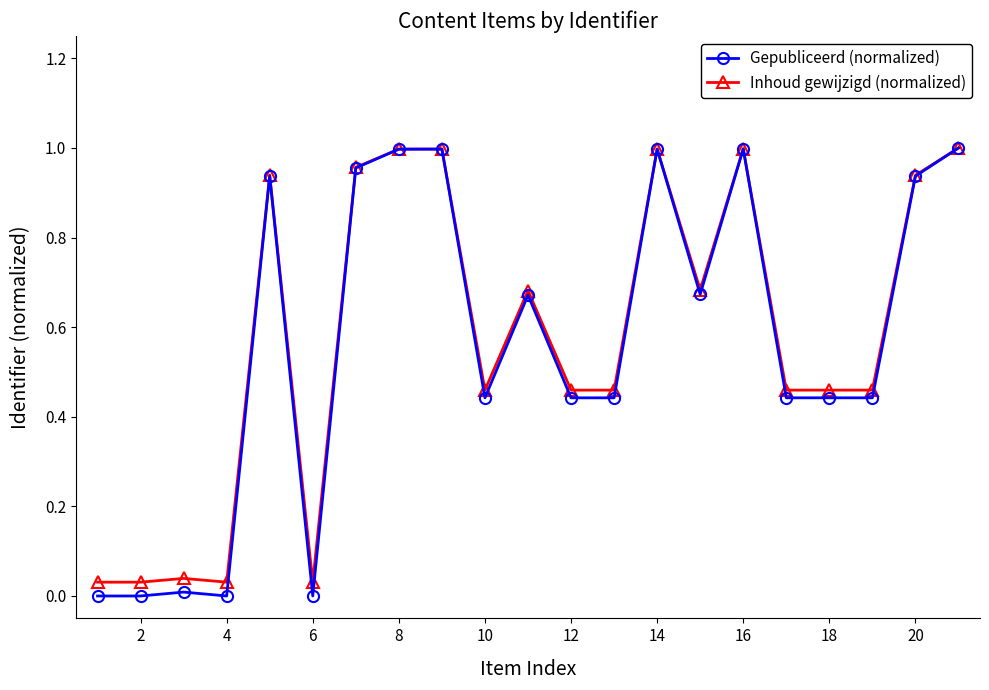

Count the number of categories in the chart.

21